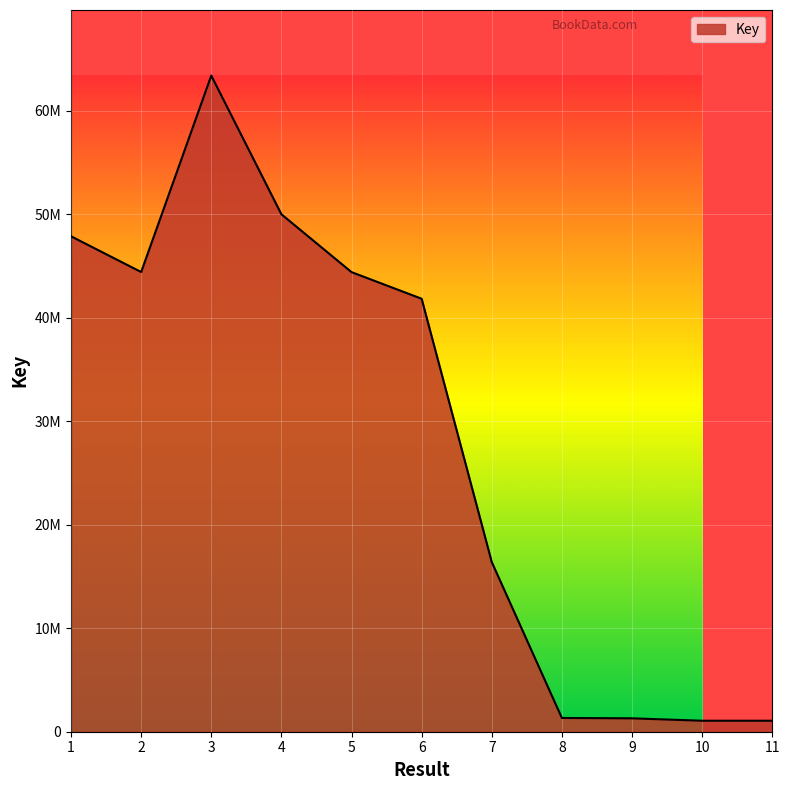

Is it true that the value at 8 is 838635?

False